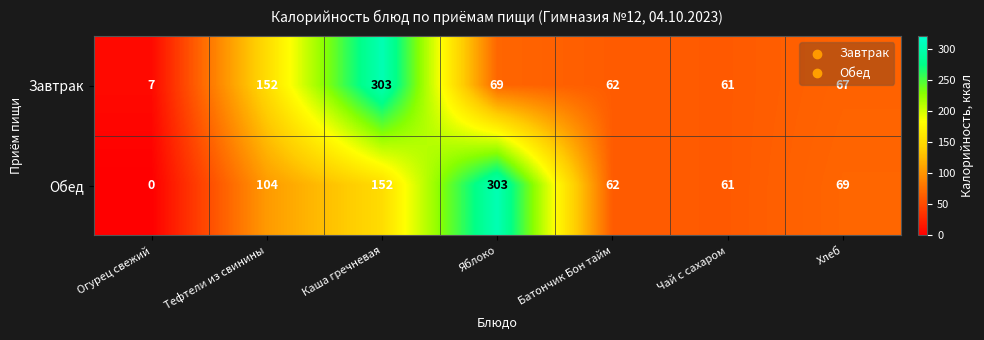

Rank the series at Хлеб from lowest to highest value.

Завтрак, Обед